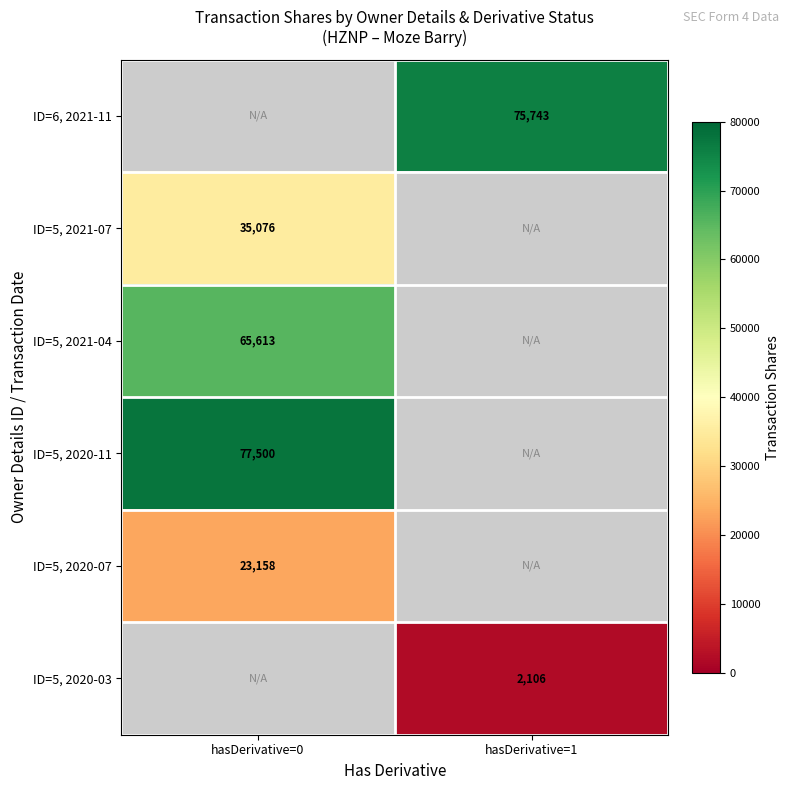

What is the smallest value displayed?

2106.0